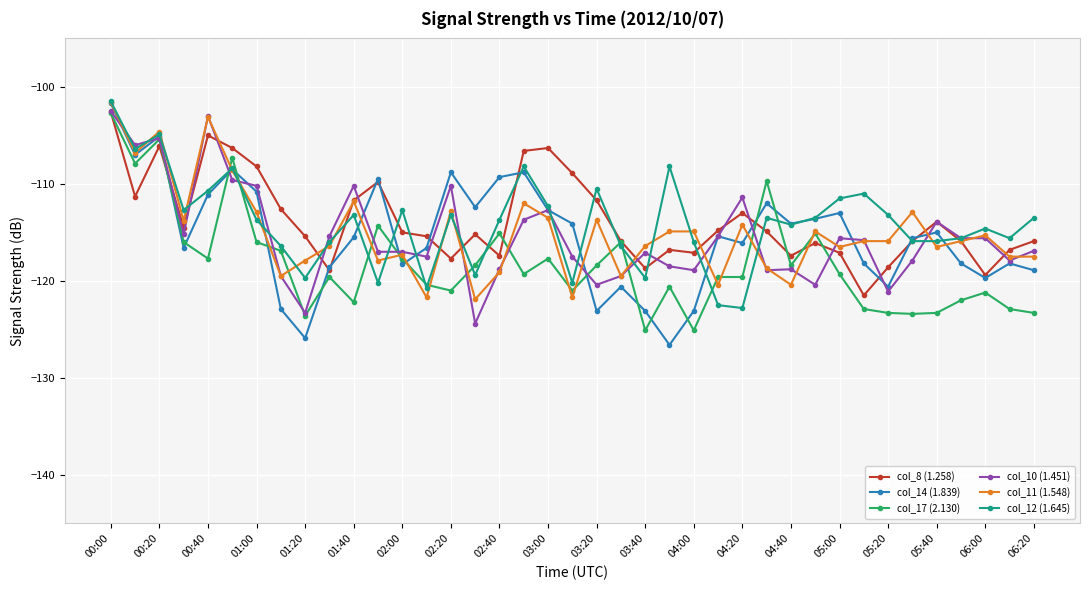

What is the value of the col_8 (1.258) point at the 20th from the left?

-108.9